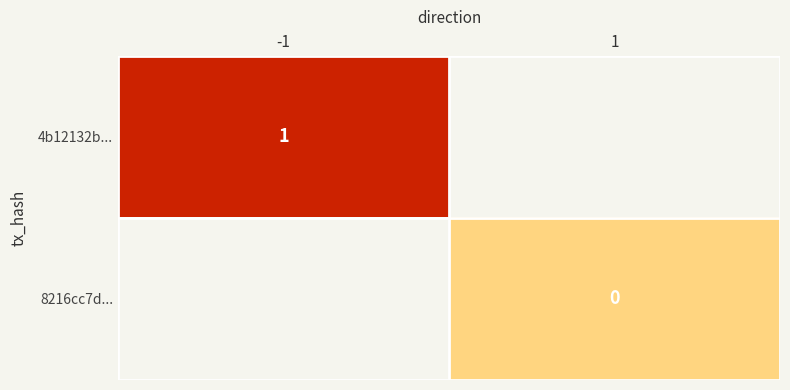

True or false: 4b12132b... has a value of 1 at -1.

True